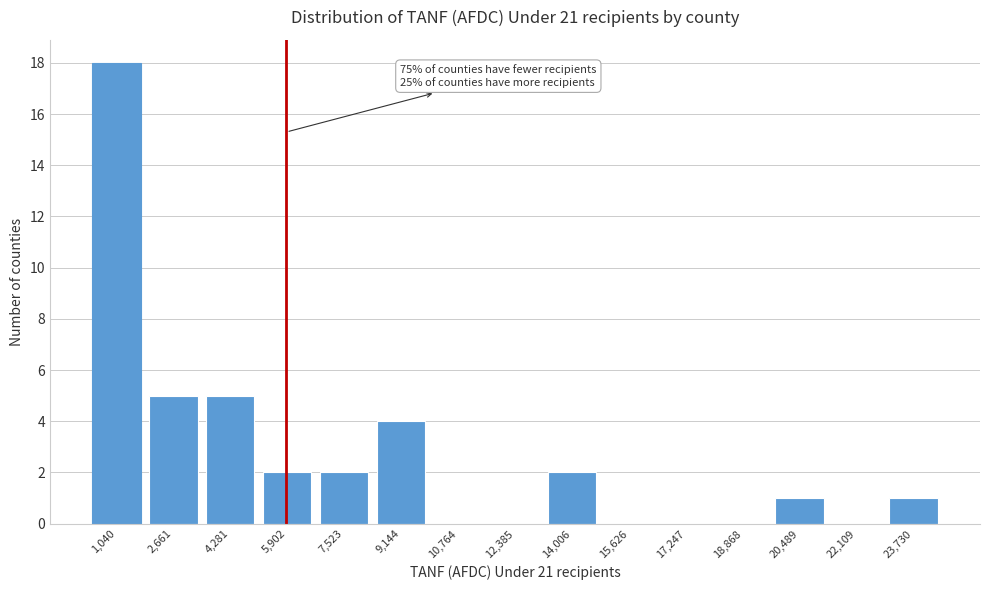

Reading left to right, transcribe all the data shown in this chart.

1,040=18	2,661=5	4,281=5	5,902=2	7,523=2	9,144=4	10,764=0	12,385=0	14,006=2	15,626=0	17,247=0	18,868=0	20,489=1	22,109=0	23,730=1